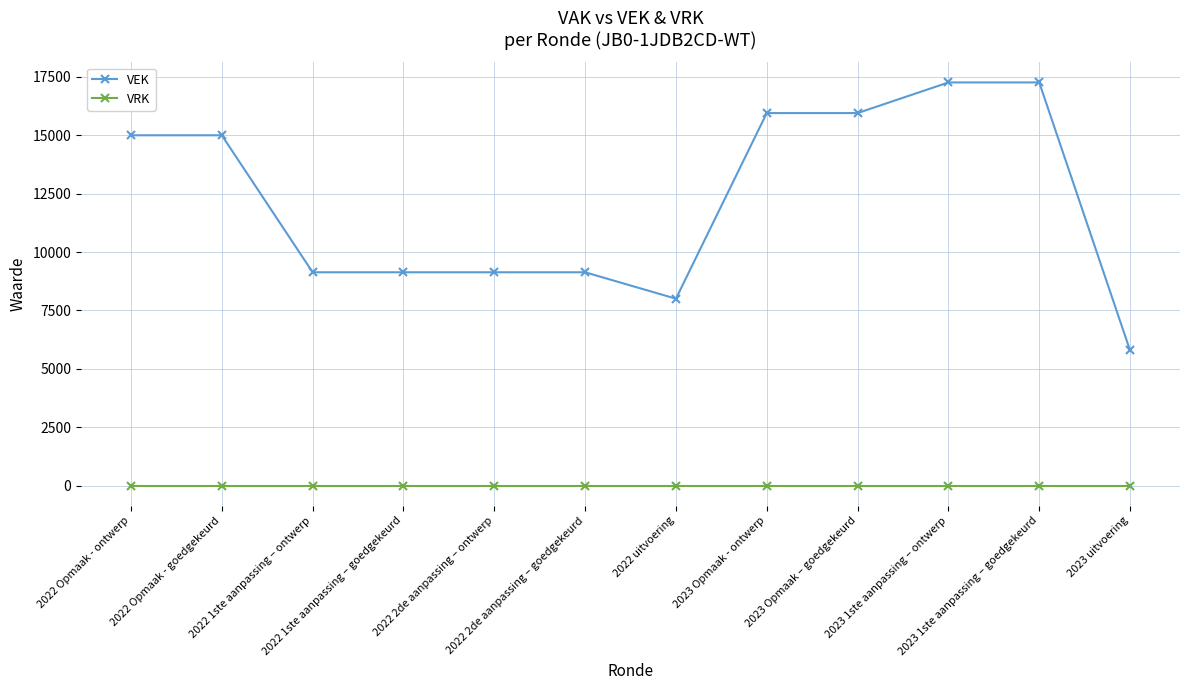

What is the label of the 6th point from the left?

2022 2de aanpassing – goedgekeurd